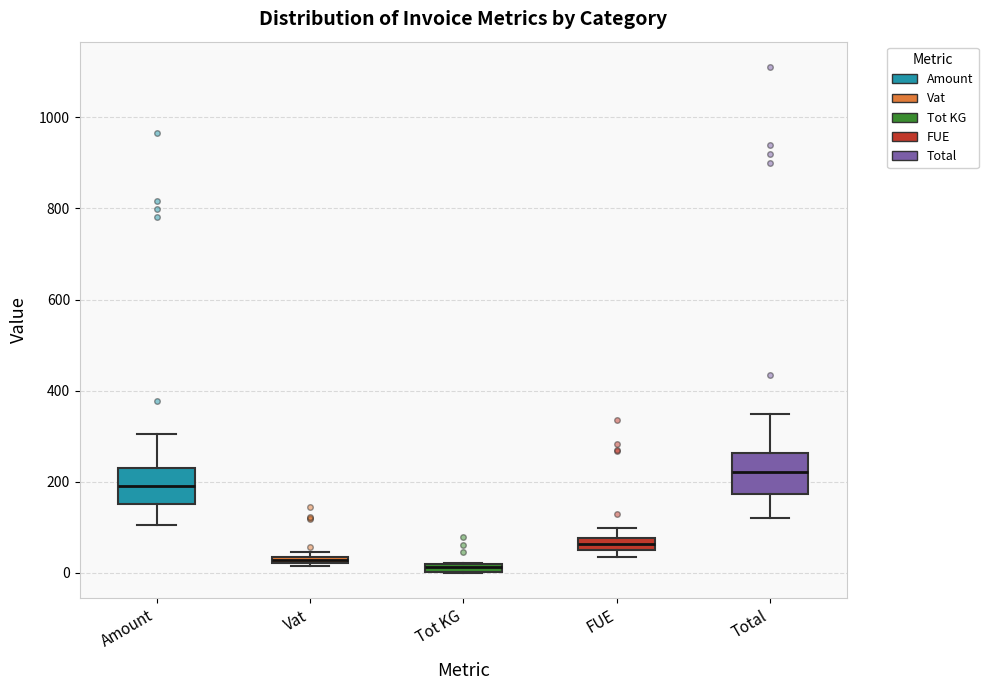

Where does the upper whisker of the box for Total end on the y-axis? The values are not printed on the chart, so give them approximately, as read against the axis.

340